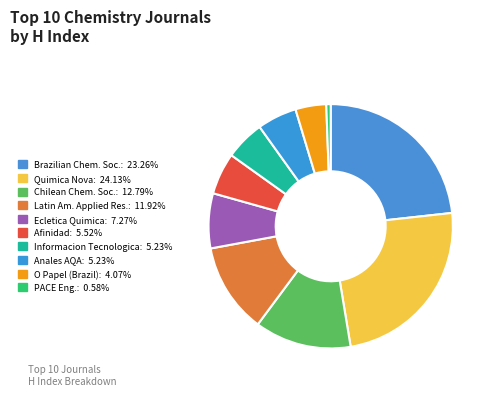

How many segments does this pie chart have?

10